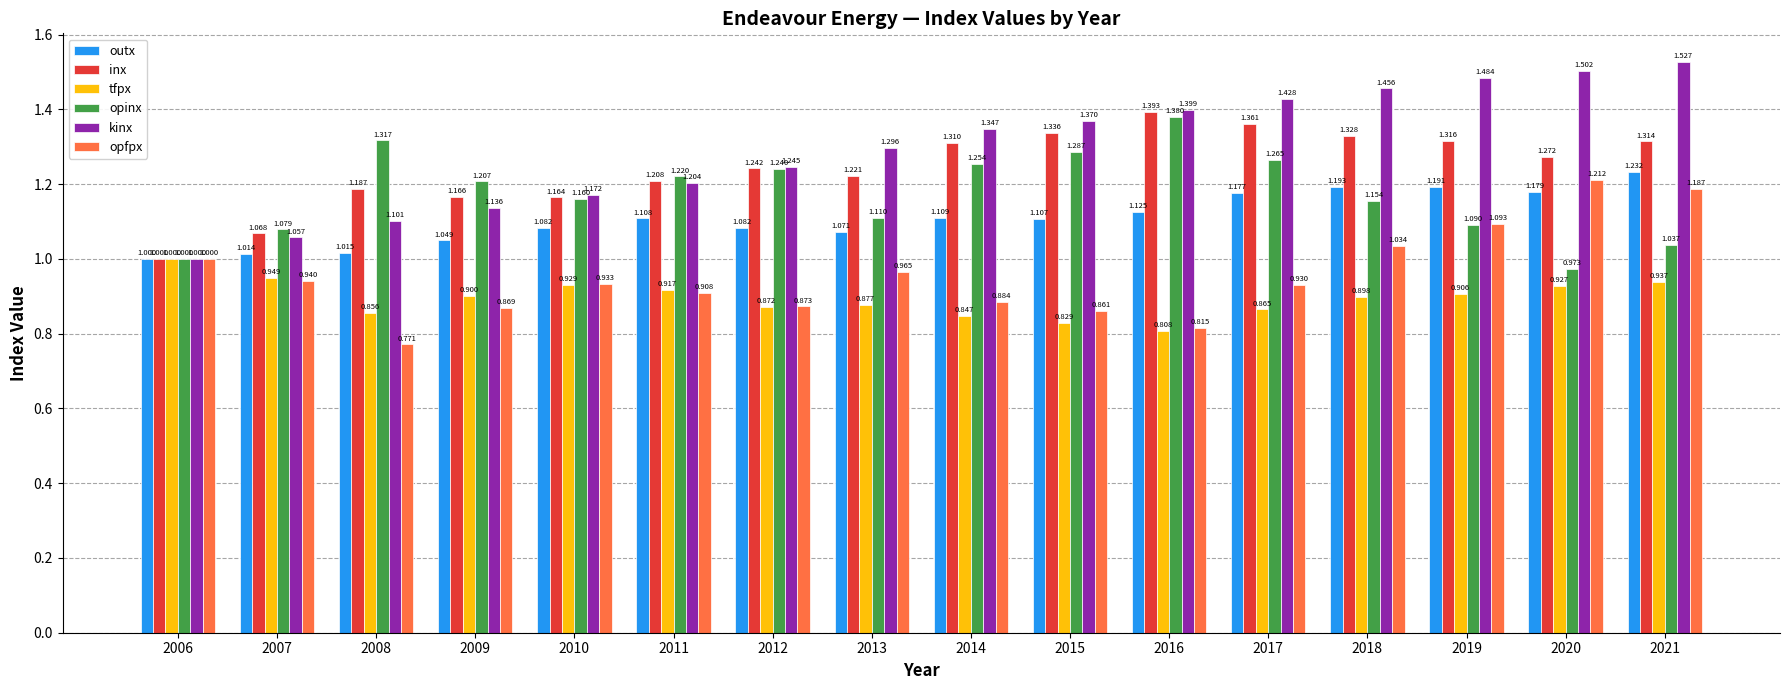

Is the value of outx at 2021 greater than the value of opfpx at 2011?

Yes